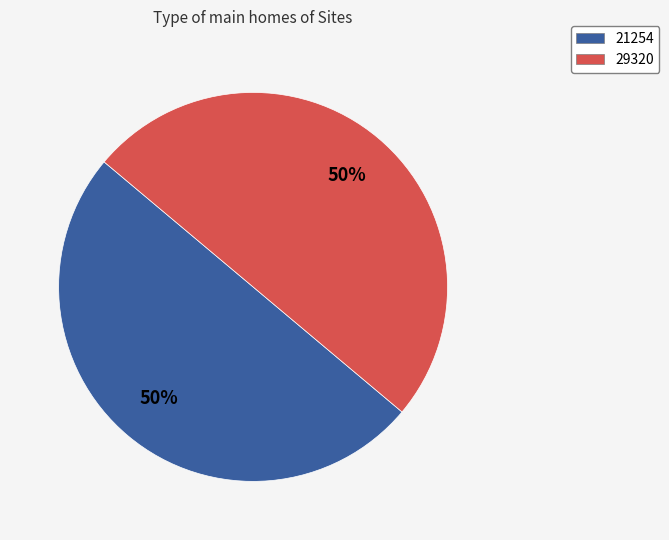

Is the sum of 21254 and 29320 greater than half?

Yes